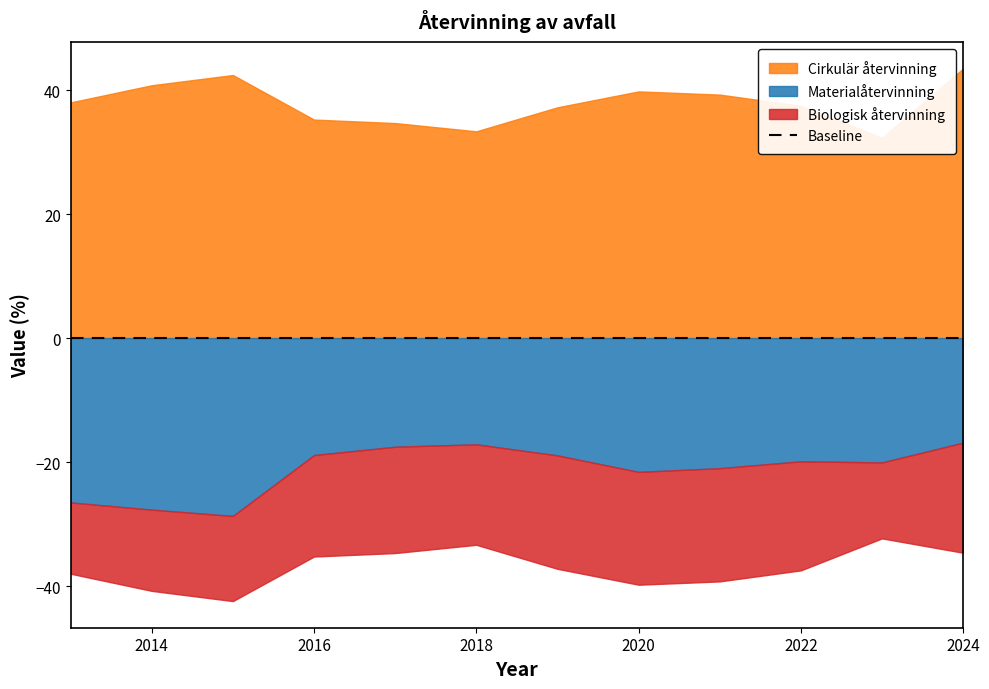

True or false: Materialåtervinning has a value of 7.1 at 2016.

False